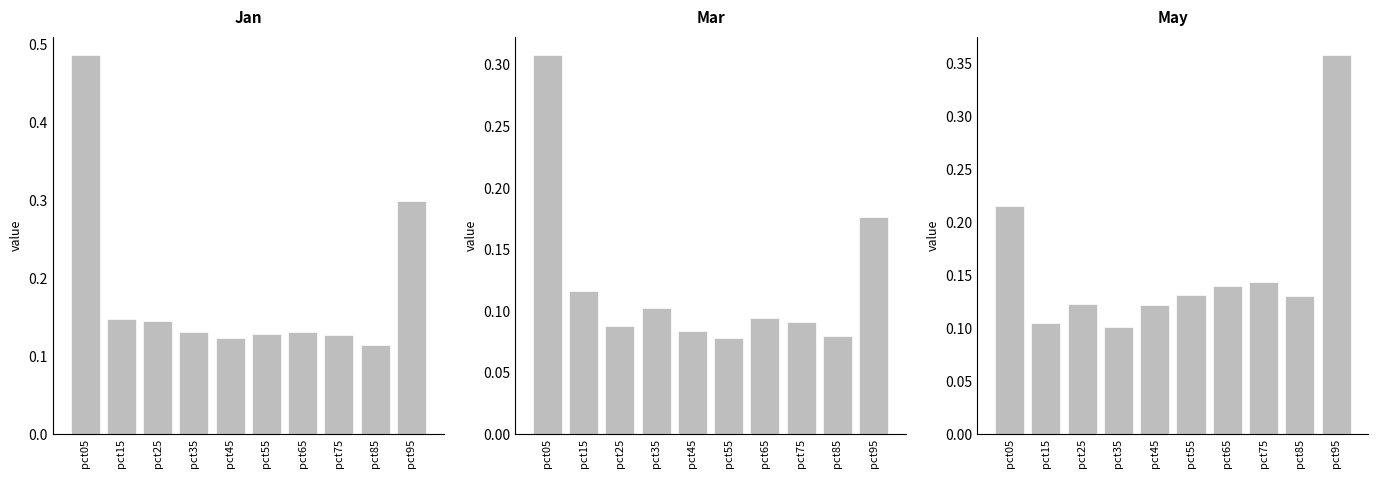

What is the value of the Mar bar at the 10th from the left?

0.2